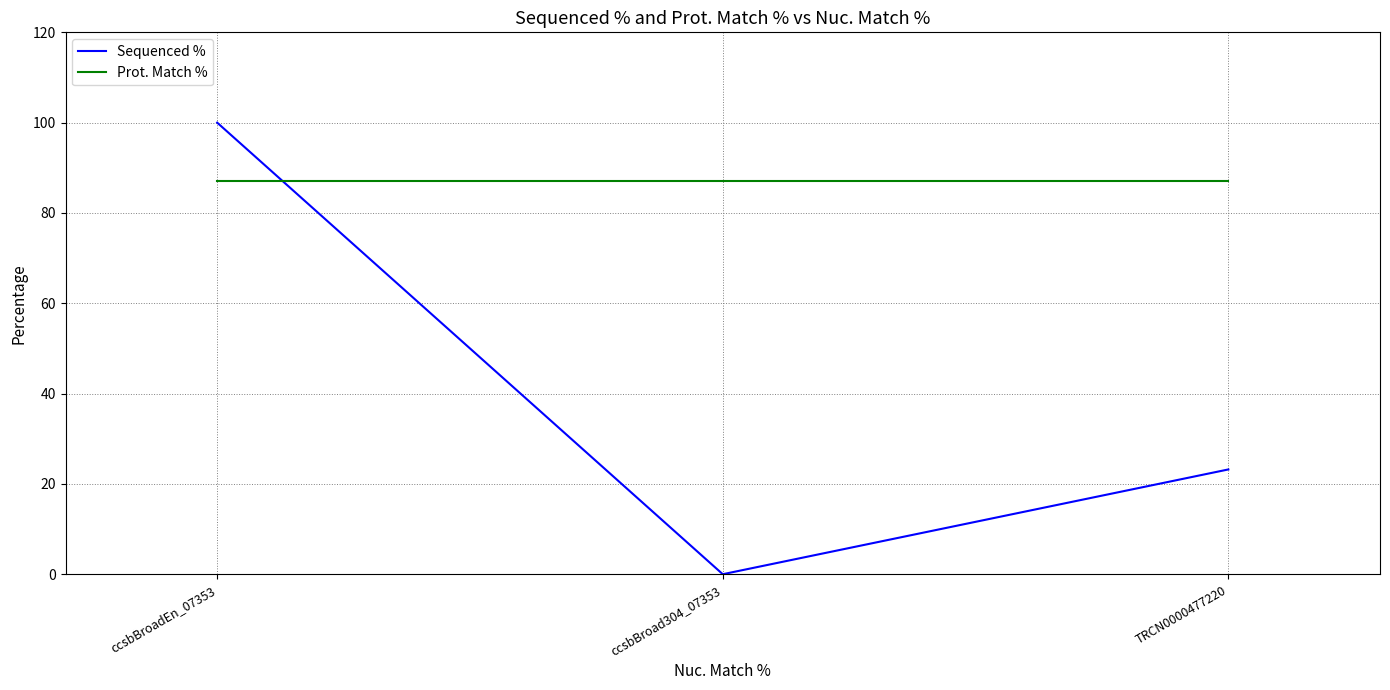

The Prot. Match % series shows 44.7 at ccsbBroadEn_07353. True or false?

False